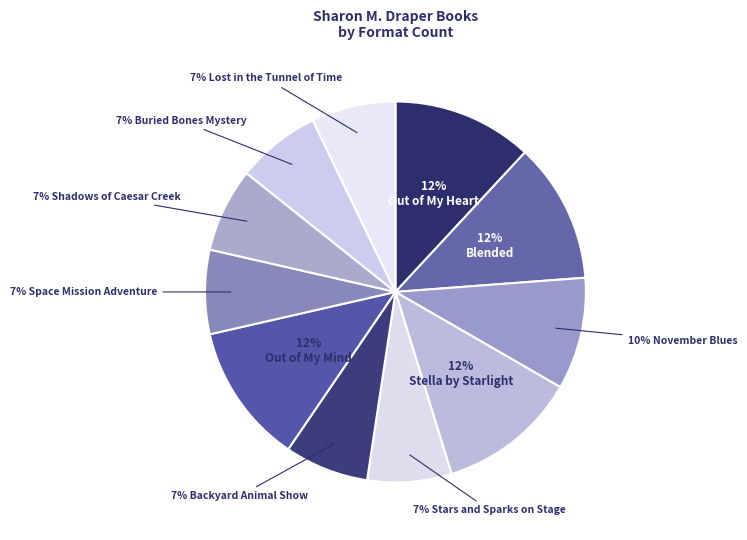

Count the number of slices in the pie.

11